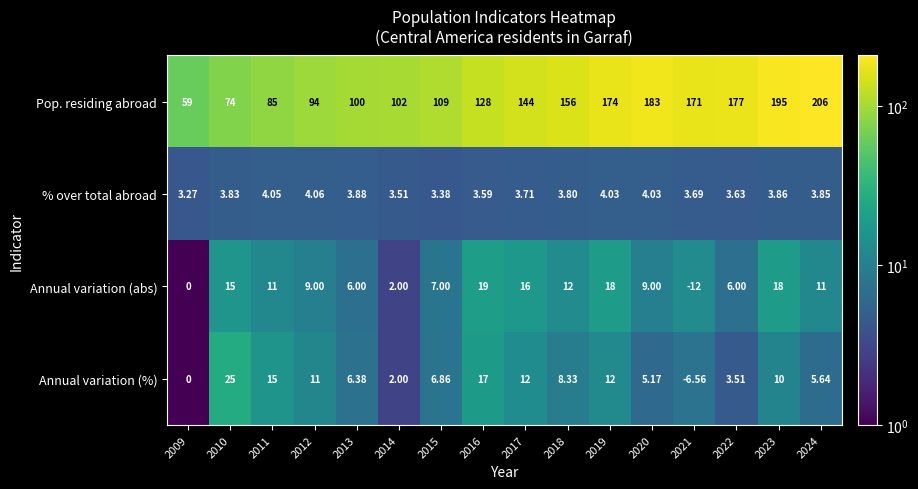

Which series has the largest range (max minus min)?

Pop. residing abroad